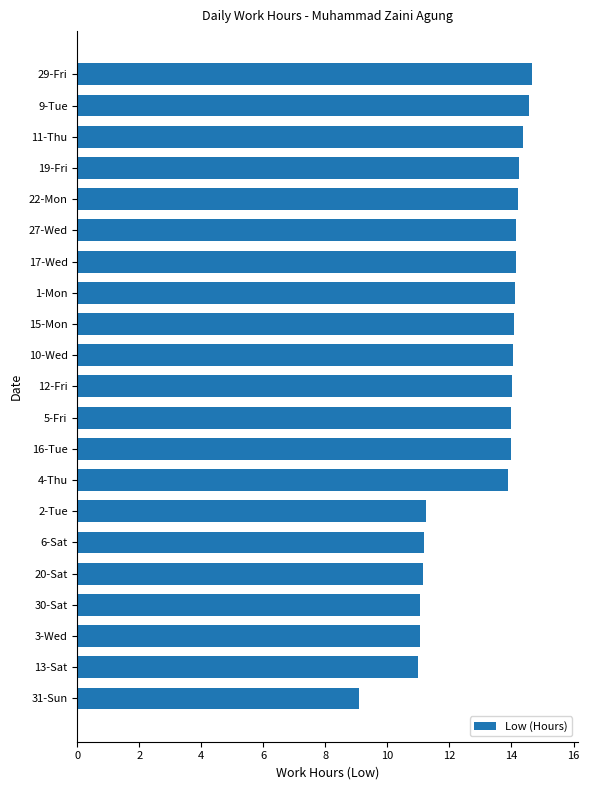

What is the greatest value displayed?

14.7